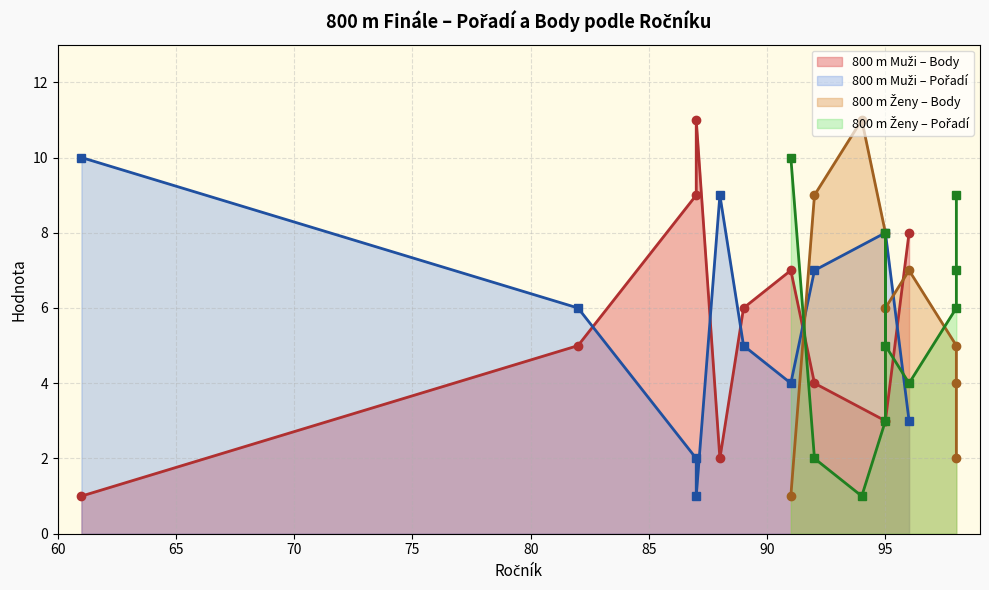

Reading right to left, extract all data points from this chart.

Pořadí: 91=10	98=9	95=8	98=7	98=6	95=5	96=4	95=3	92=2	94=1	61=10	88=9	95=8	92=7	82=6	89=5	91=4	96=3	87=2	87=1
Body: 91=1	98=2	95=3	98=4	98=5	95=6	96=7	95=8	92=9	94=11	61=1	88=2	95=3	92=4	82=5	89=6	91=7	96=8	87=9	87=11